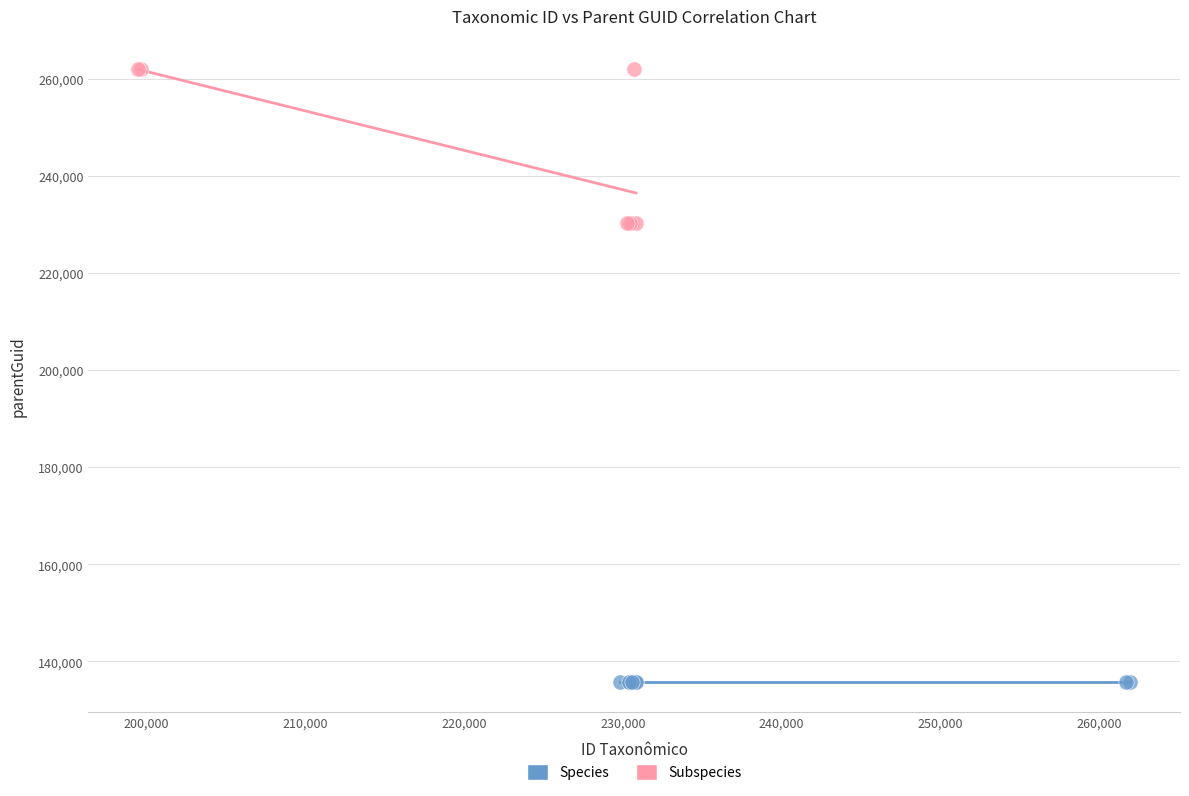

Which series contains the lowest Y value?

Species